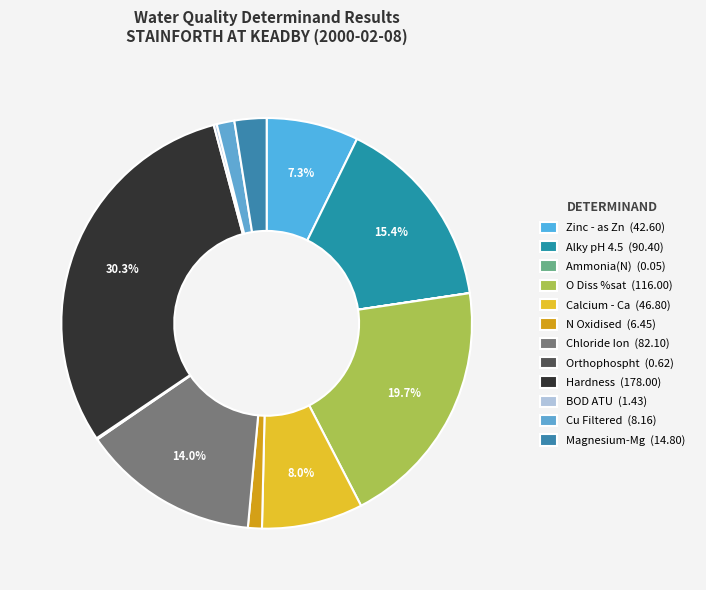

Does N Oxidised represent more than half of the total?

No